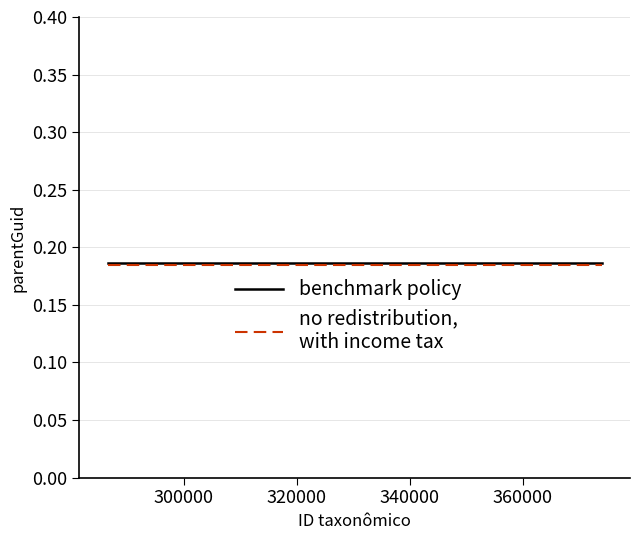

Does the chart display data point markers on the line(s)?

No